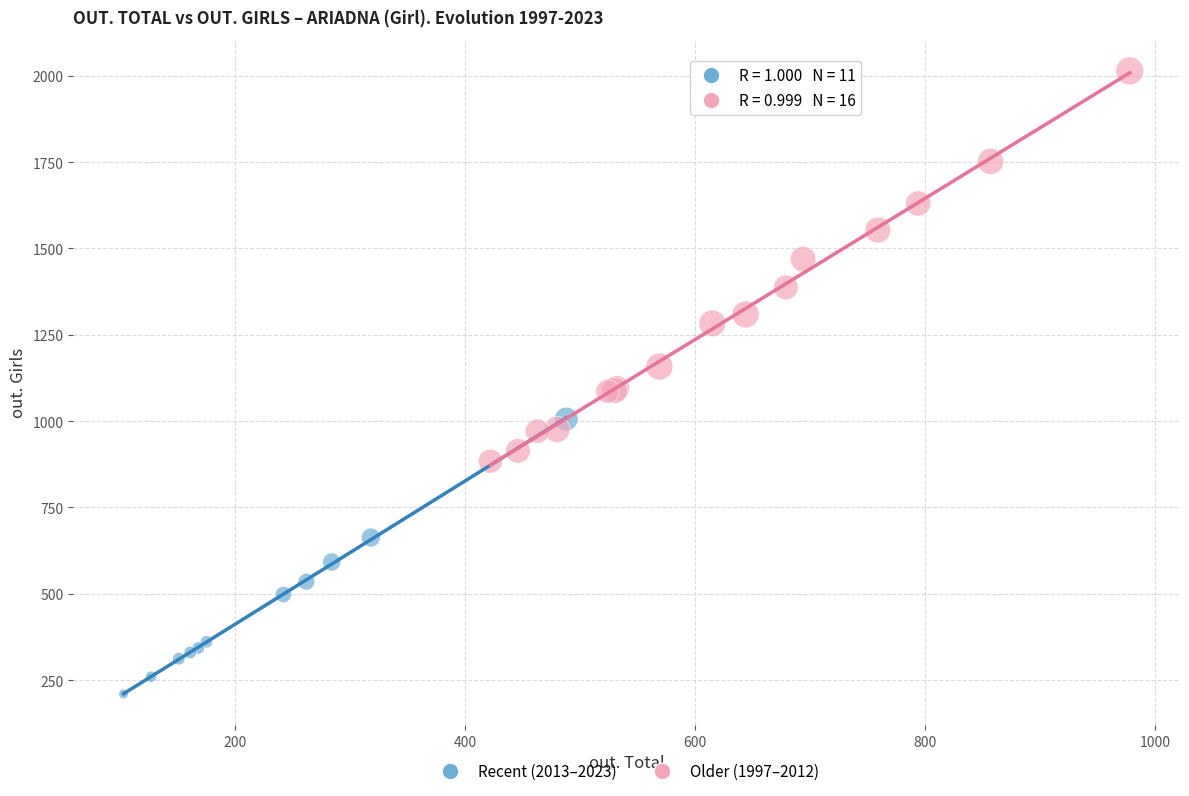

Which series has the largest Y range (max minus min)?

Older (1997–2012)